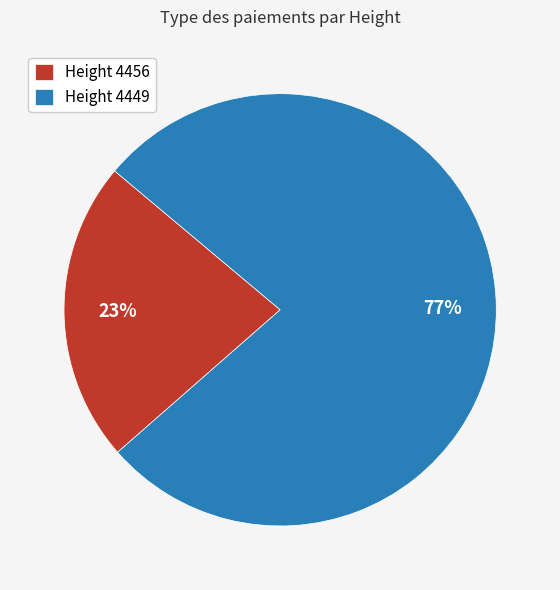

To the nearest percent, what is the average slice percentage?

50%